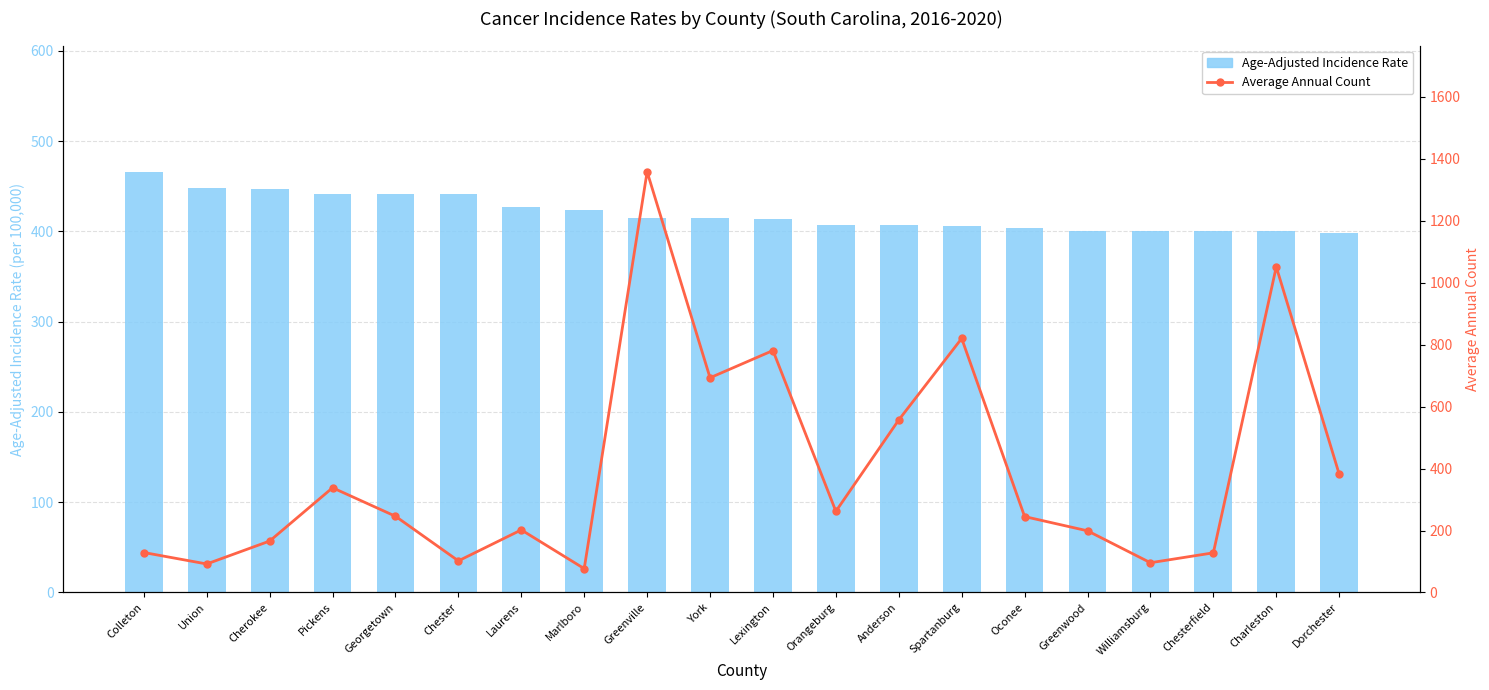

Which series has the largest total across all categories?

Age-Adjusted Incidence Rate